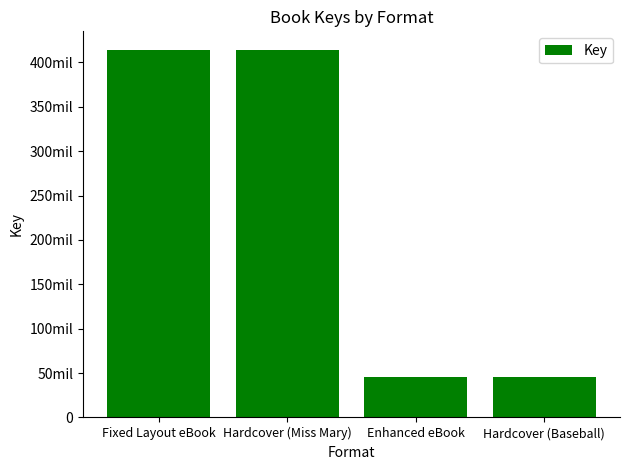

At which category does the chart reach its minimum across all series?

Enhanced eBook